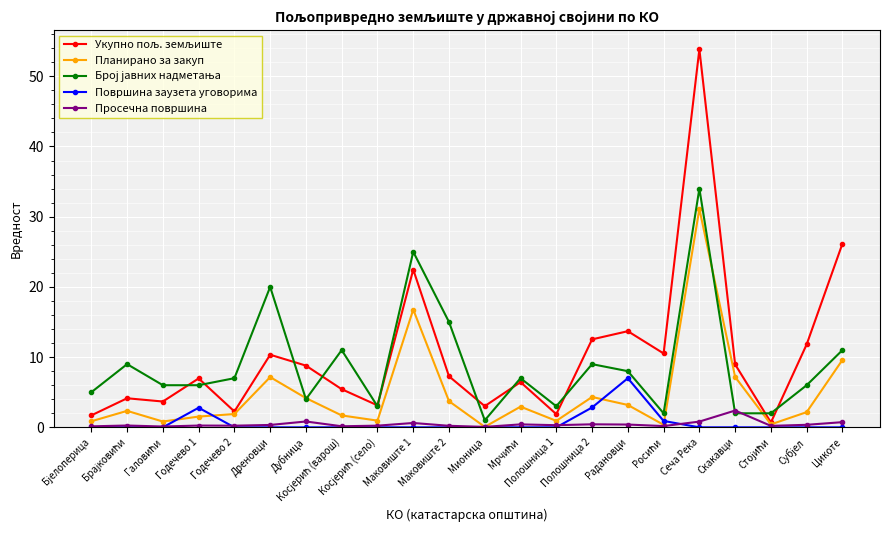

True or false: Површина заузета уговорима has more than 0 interior local peaks.

True